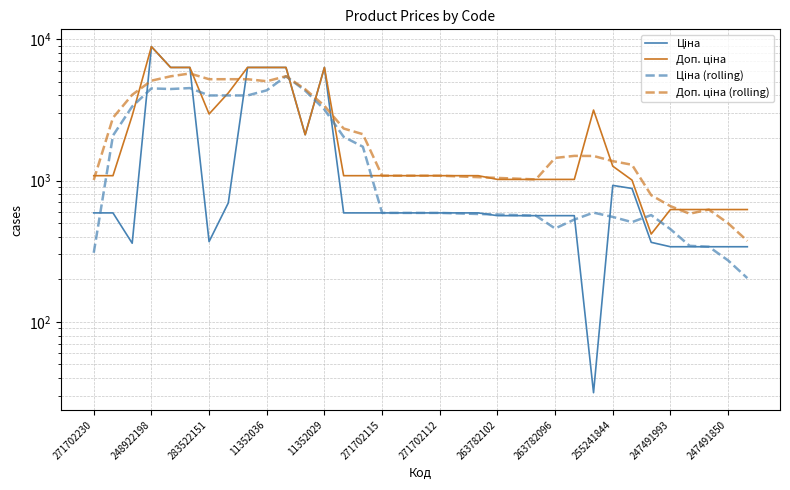

What is the total value across all series at 28?

3685.0